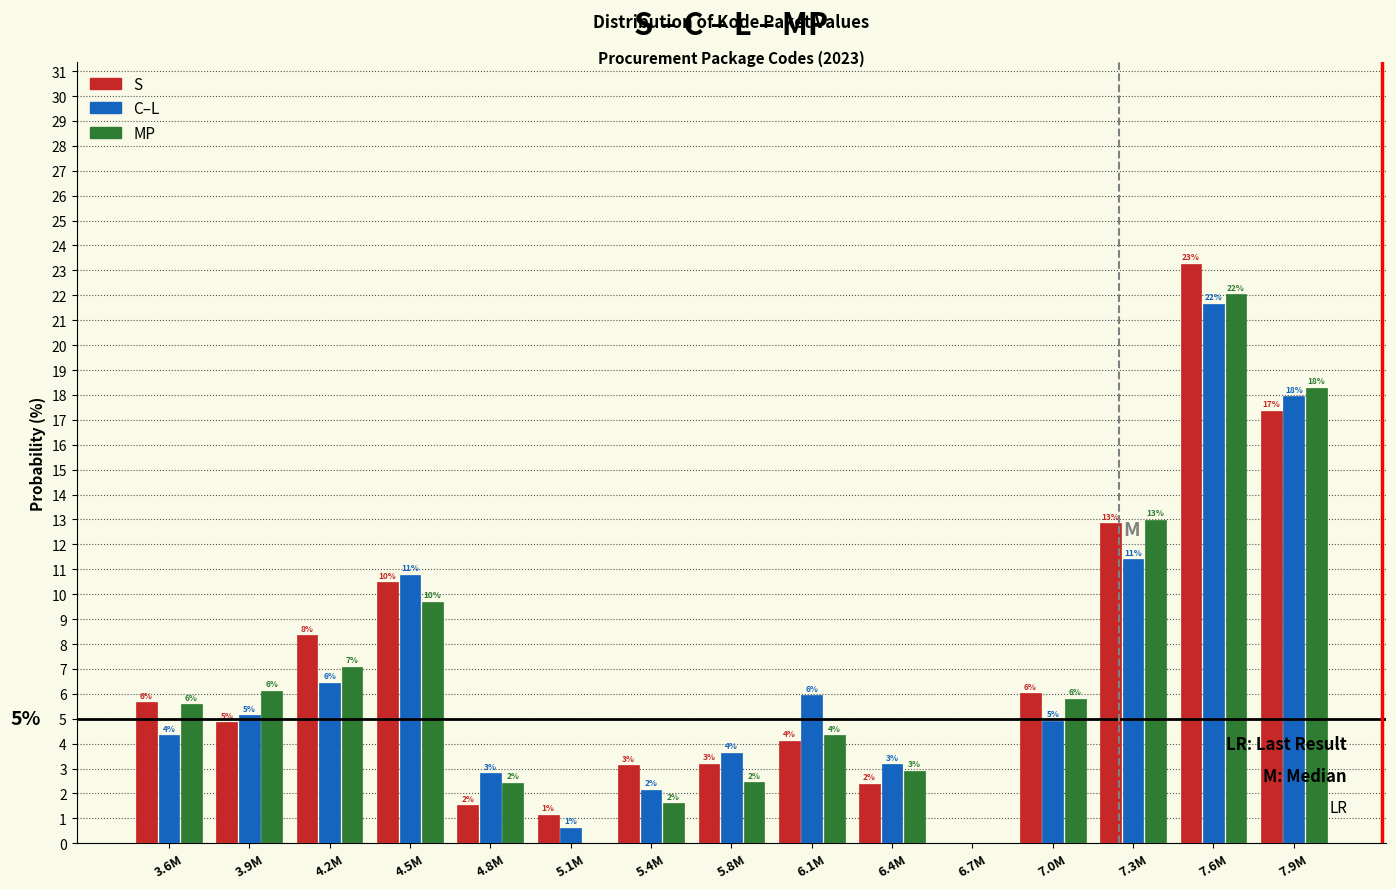

Are the bars horizontal?

No